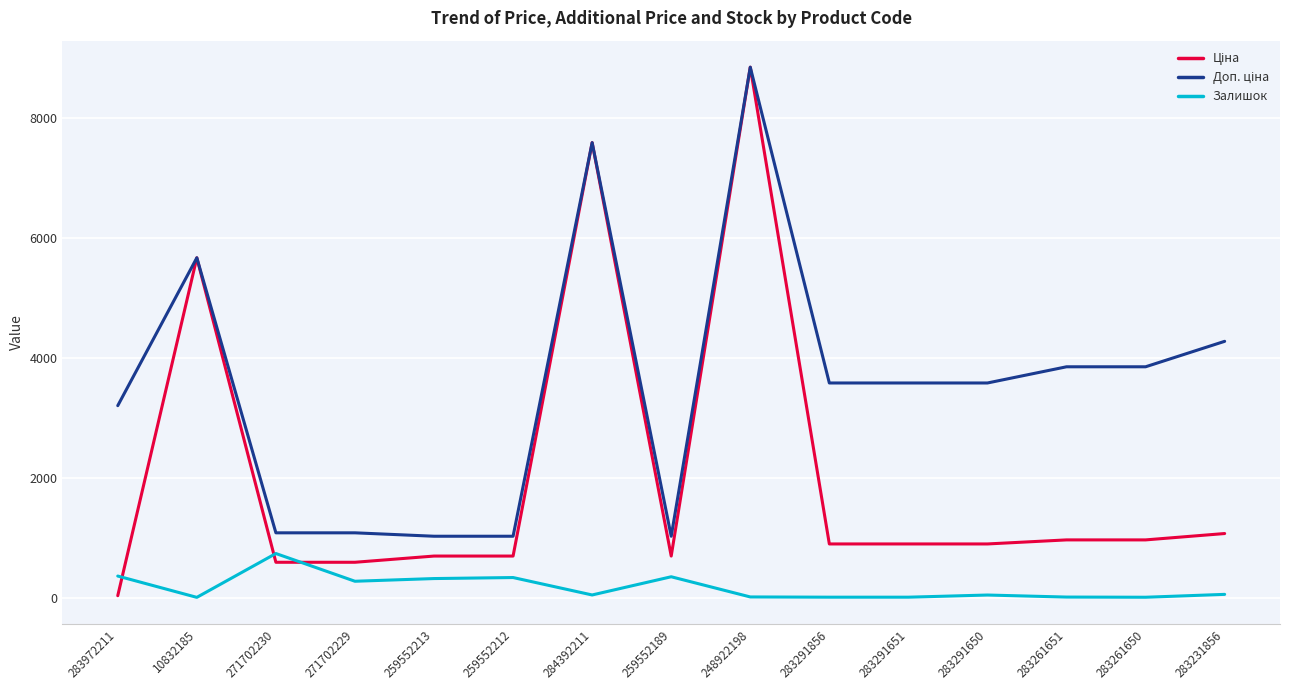

At which category is the sum across all series the highest?

248922198